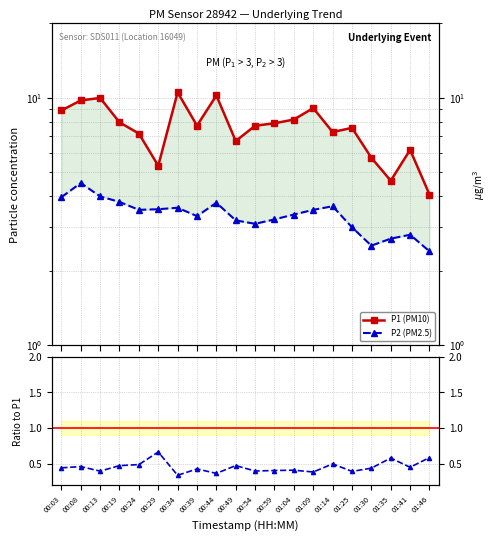

True or false: P1 (PM10) has a value of 10.0 at 00:13.

True